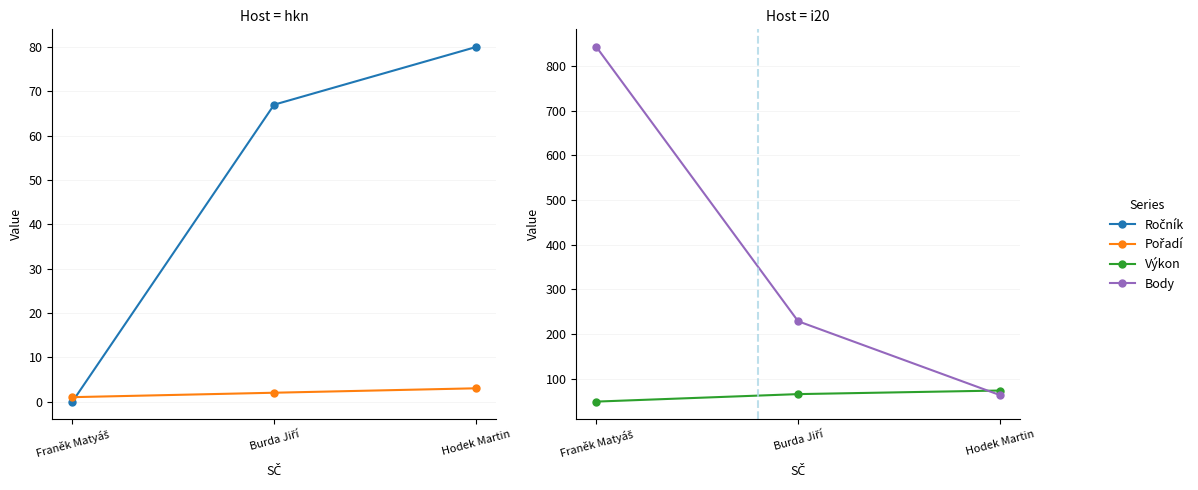

What are all the series names shown in the legend?

Ročník, Pořadí, Výkon, Body